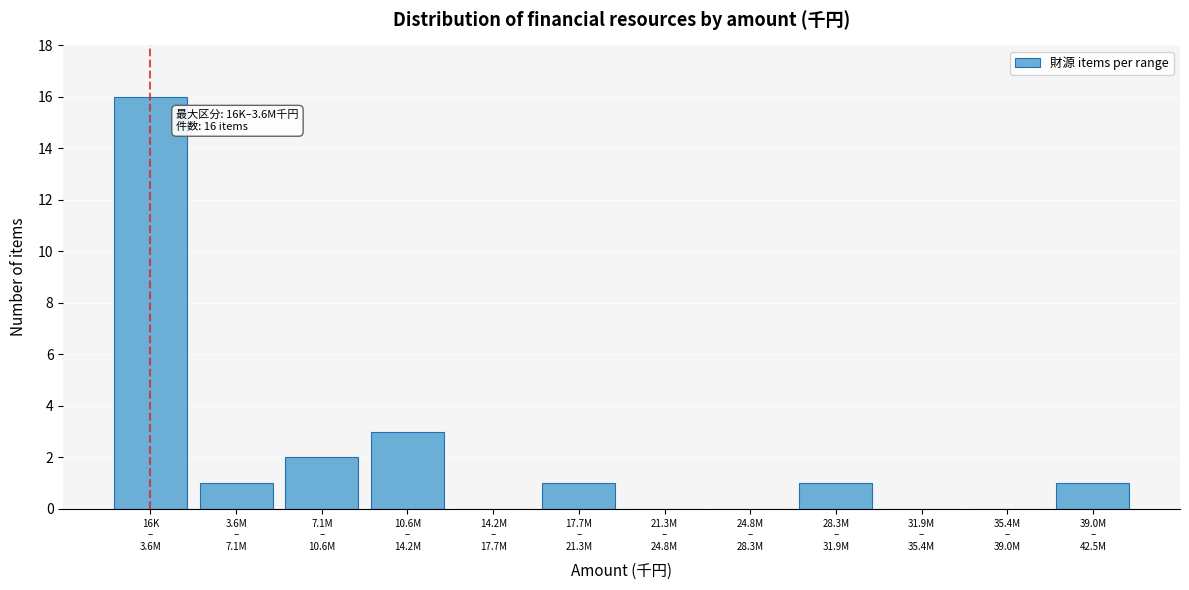

What is the sum of all values?

25